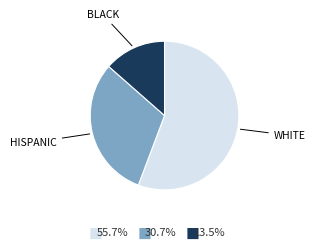

Which category has the biggest portion of the pie?

WHITE